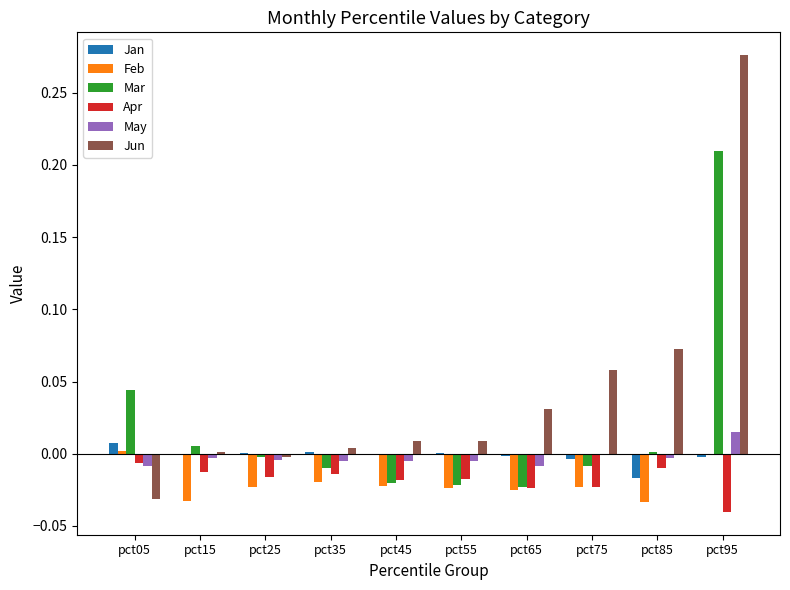

At which category is the sum across all series the highest?

pct95